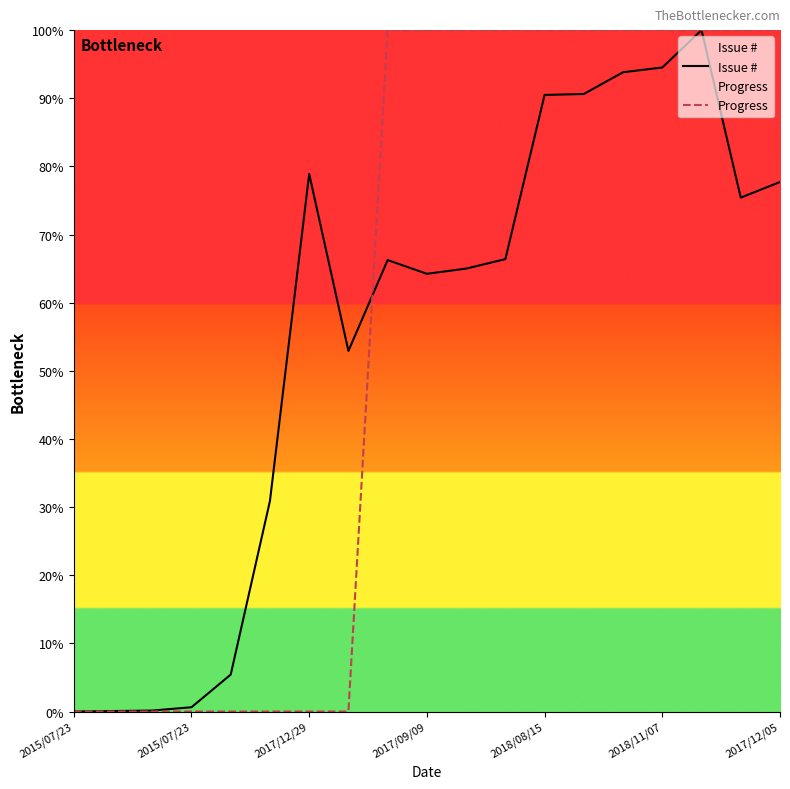

How many times do Progress and Issue # cross each other?

1